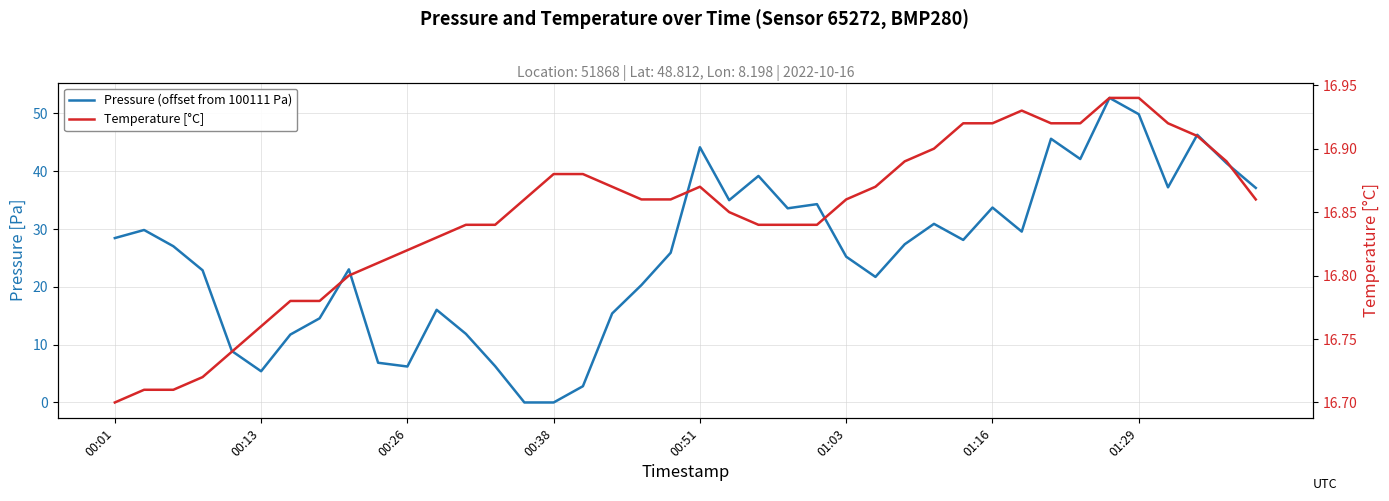

True or false: Pressure (offset from 100111 Pa) has more than 1 interior local peaks.

True